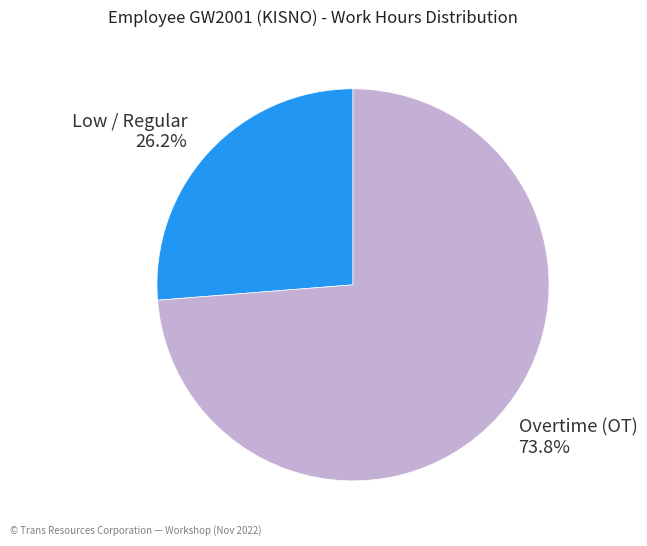

To the nearest percent, what is the average slice percentage?

50%